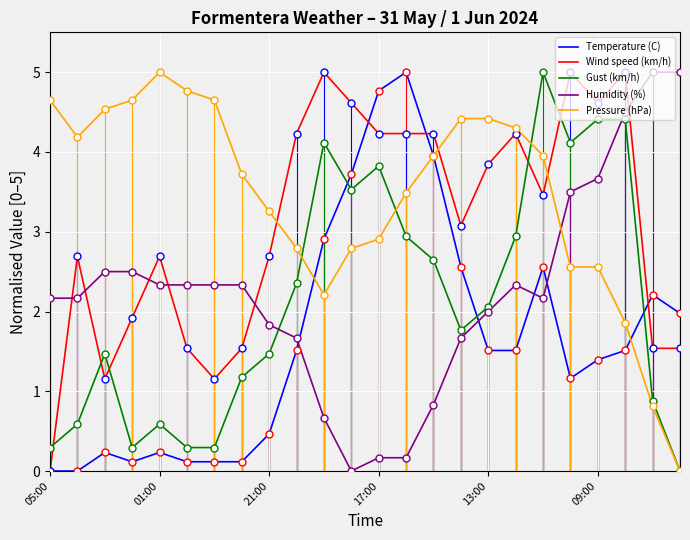

After their last crossing, which series has the higher values: Pressure (hPa) or Humidity (%)?

Humidity (%)